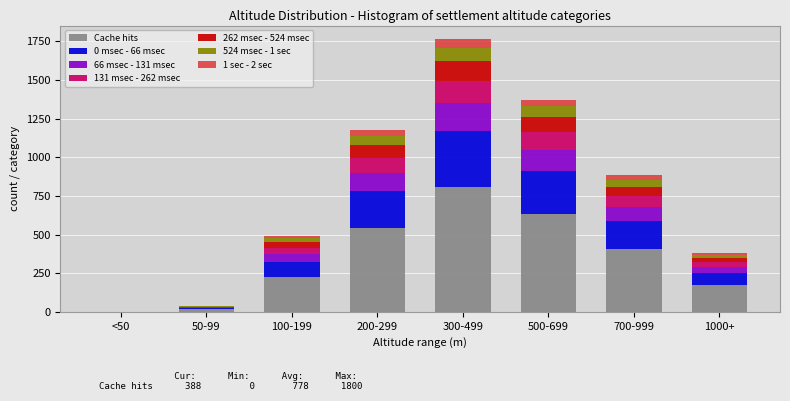

At which category is the sum across all series the highest?

300-499